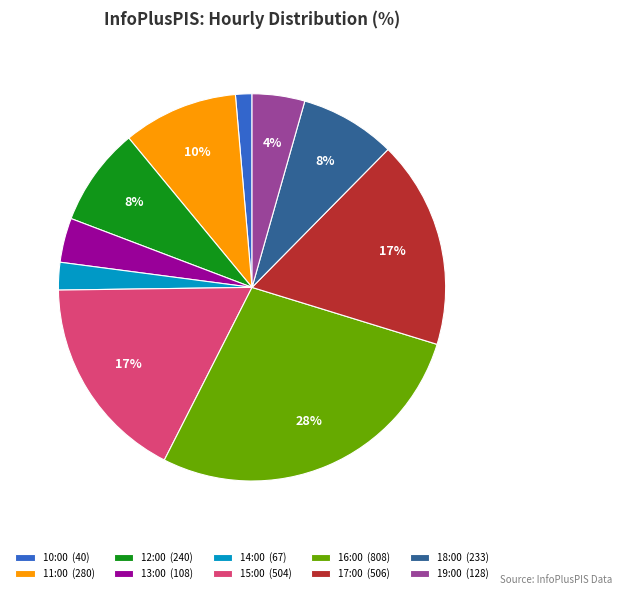

The 15:00 slice represents 8% of the pie. True or false?

False